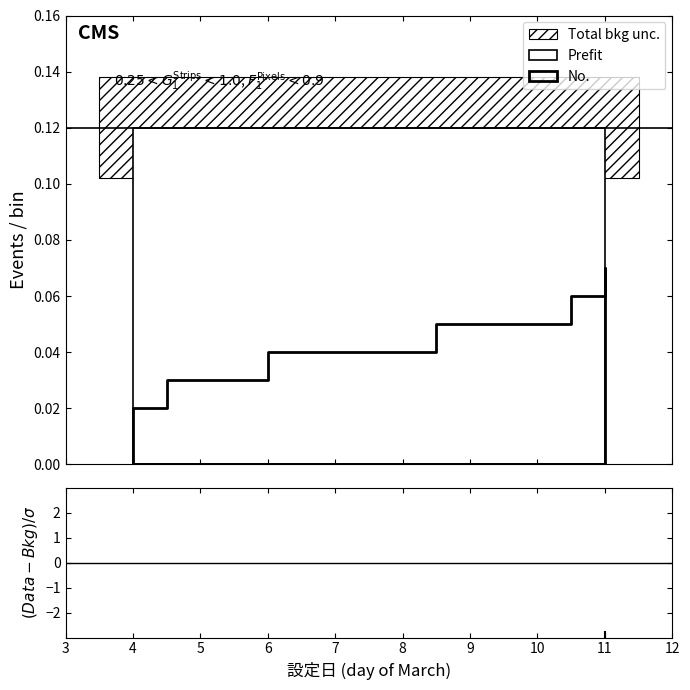

True or false: the data shows -1.5 at 11.

False